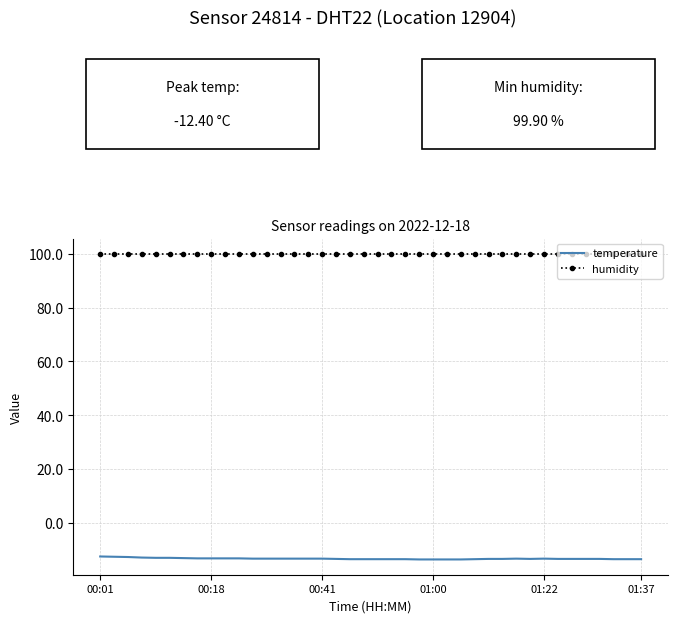

Which series has the largest range (max minus min)?

temperature